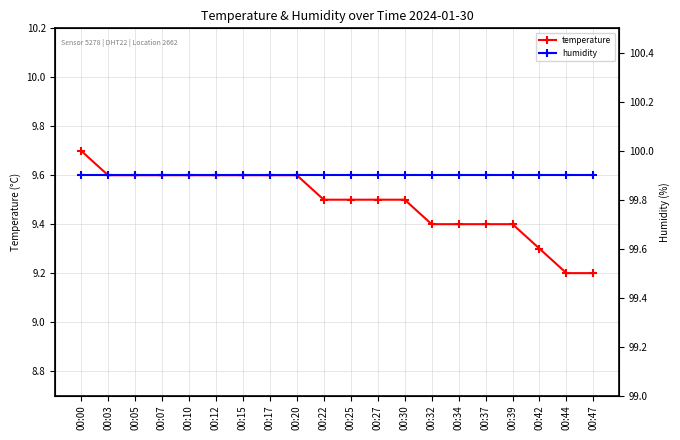

Reading right to left, transcribe all the data shown in this chart.

temperature: 00:47=9.2	00:44=9.2	00:42=9.3	00:39=9.4	00:37=9.4	00:34=9.4	00:32=9.4	00:30=9.5	00:27=9.5	00:25=9.5	00:22=9.5	00:20=9.6	00:17=9.6	00:15=9.6	00:12=9.6	00:10=9.6	00:07=9.6	00:05=9.6	00:03=9.6	00:00=9.7
humidity: 00:47=99.9	00:44=99.9	00:42=99.9	00:39=99.9	00:37=99.9	00:34=99.9	00:32=99.9	00:30=99.9	00:27=99.9	00:25=99.9	00:22=99.9	00:20=99.9	00:17=99.9	00:15=99.9	00:12=99.9	00:10=99.9	00:07=99.9	00:05=99.9	00:03=99.9	00:00=99.9